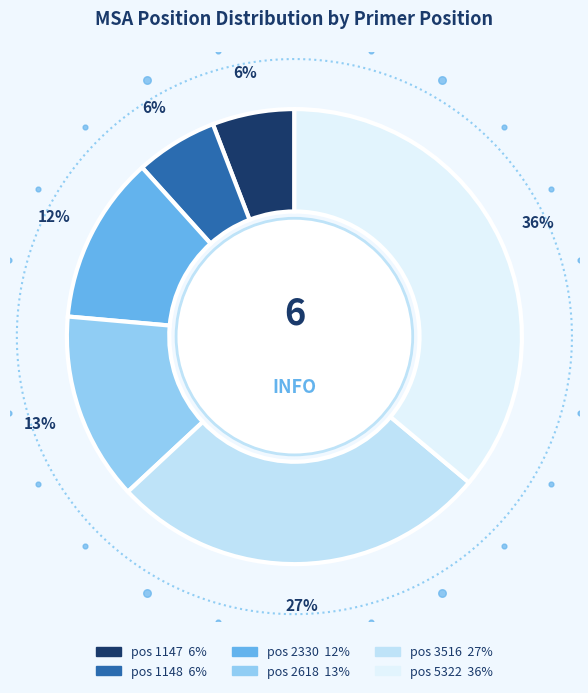

To the nearest percent, what portion does 2618 represent?

13%